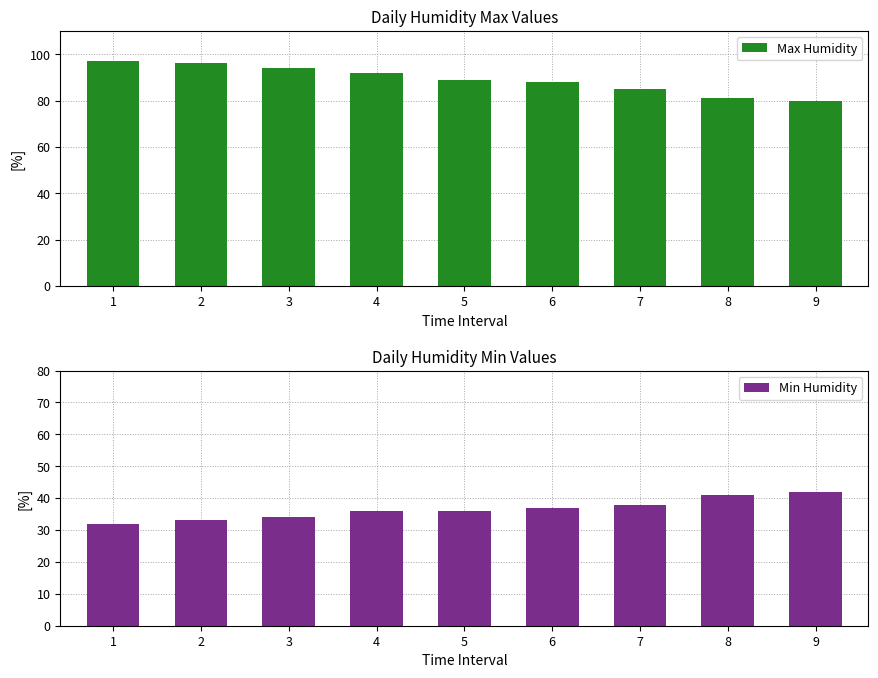

What is the difference between the maximum and minimum values in the Max Humidity series?

17